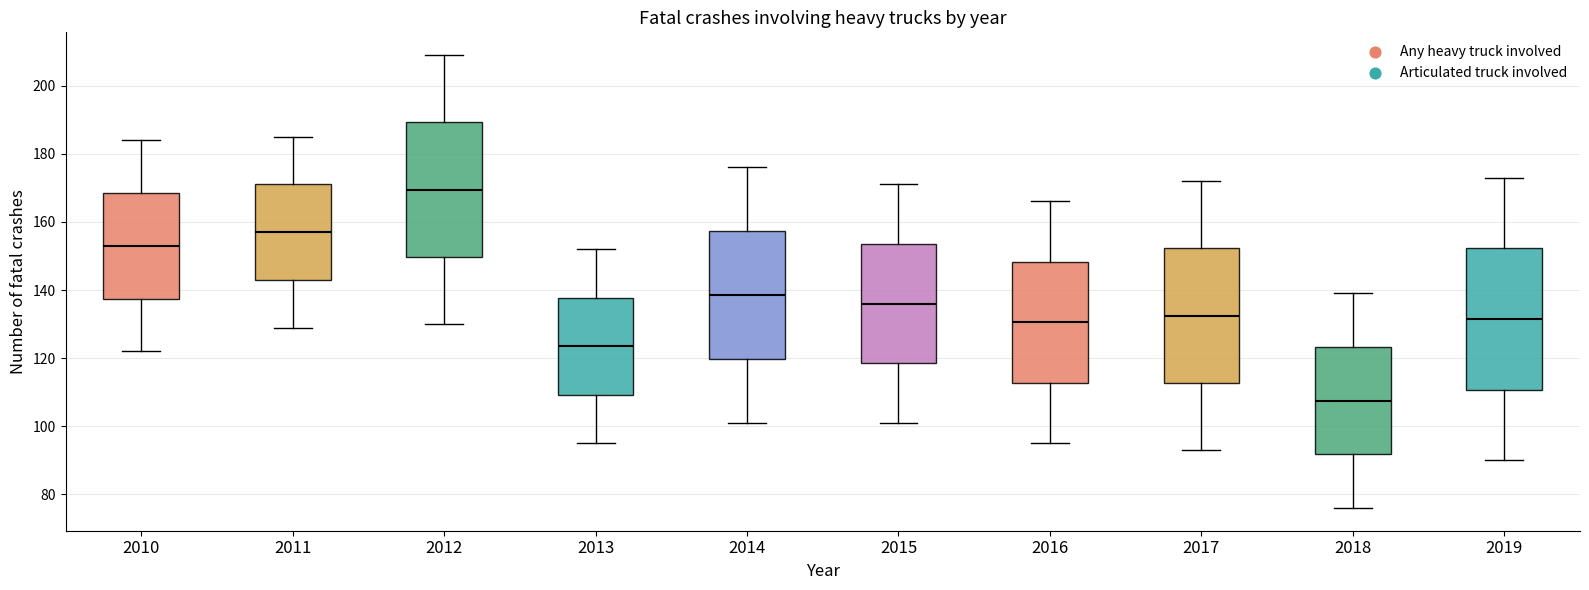

Reading left to right, transcribe this box plot: for each box, give where its median line is, the range the box spans, and where its two whiskers end, as read against the y-axis. The values are not printed on the chart, so give them approximately, as read against the axis.

2010: median 154, box 138 to 168, whiskers 122 to 184
2011: median 158, box 144 to 172, whiskers 130 to 186
2012: median 170, box 150 to 190, whiskers 130 to 210
2013: median 124, box 110 to 138, whiskers 96 to 152
2014: median 138, box 120 to 158, whiskers 102 to 176
2015: median 136, box 118 to 154, whiskers 102 to 172
2016: median 130, box 112 to 148, whiskers 96 to 166
2017: median 132, box 112 to 152, whiskers 94 to 172
2018: median 108, box 92 to 124, whiskers 76 to 140
2019: median 132, box 110 to 152, whiskers 90 to 174